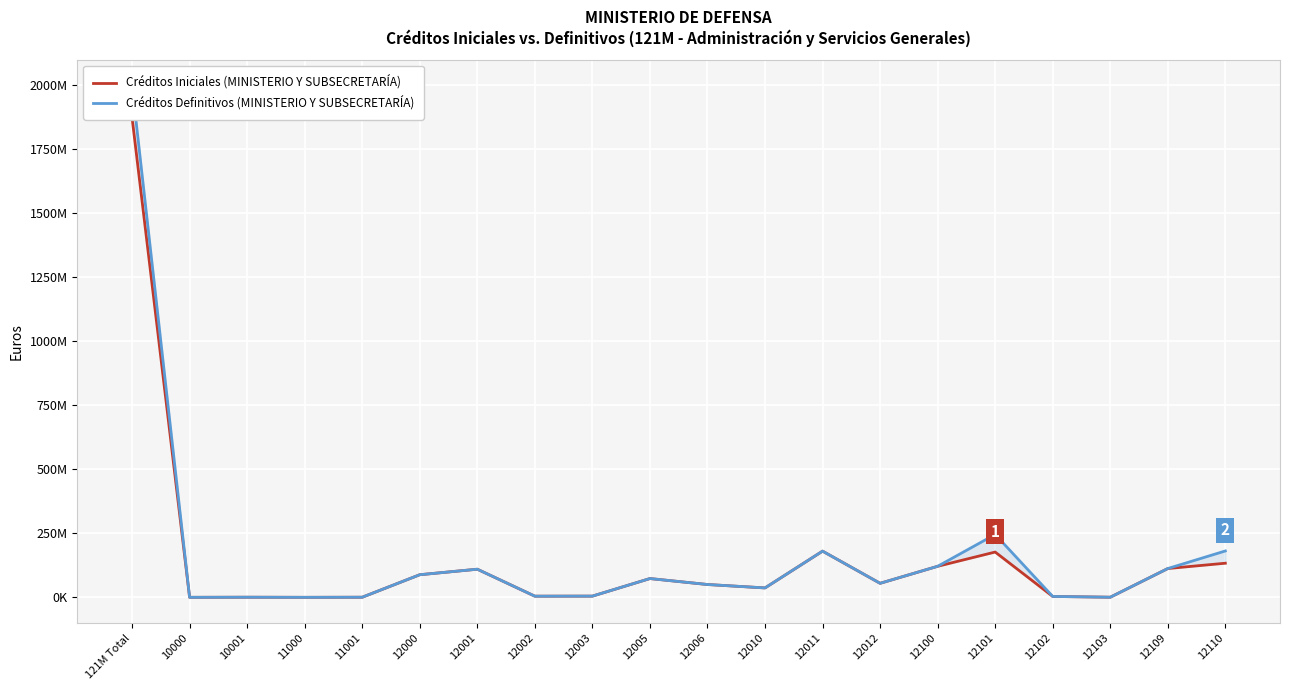

List the series in order of their overall mean, highest first.

Créditos Definitivos (MINISTERIO Y SUBSECRETARÍA), Créditos Iniciales (MINISTERIO Y SUBSECRETARÍA)